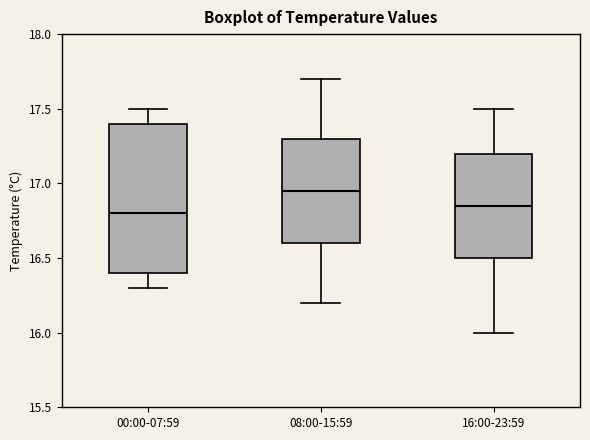

Where does the median line of the box for 08:00-15:59 sit on the y-axis? The values are not printed on the chart, so give them approximately, as read against the axis.

16.95